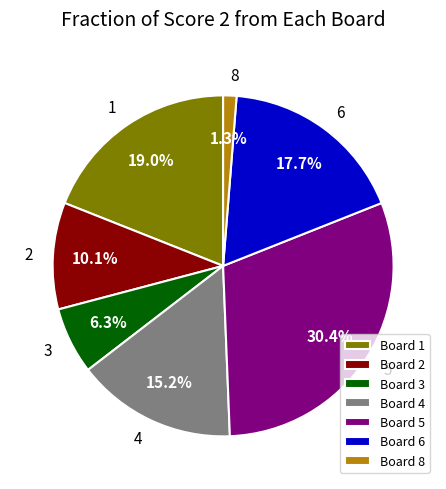

What percentage is NOT represented by Board 4?

84.8%